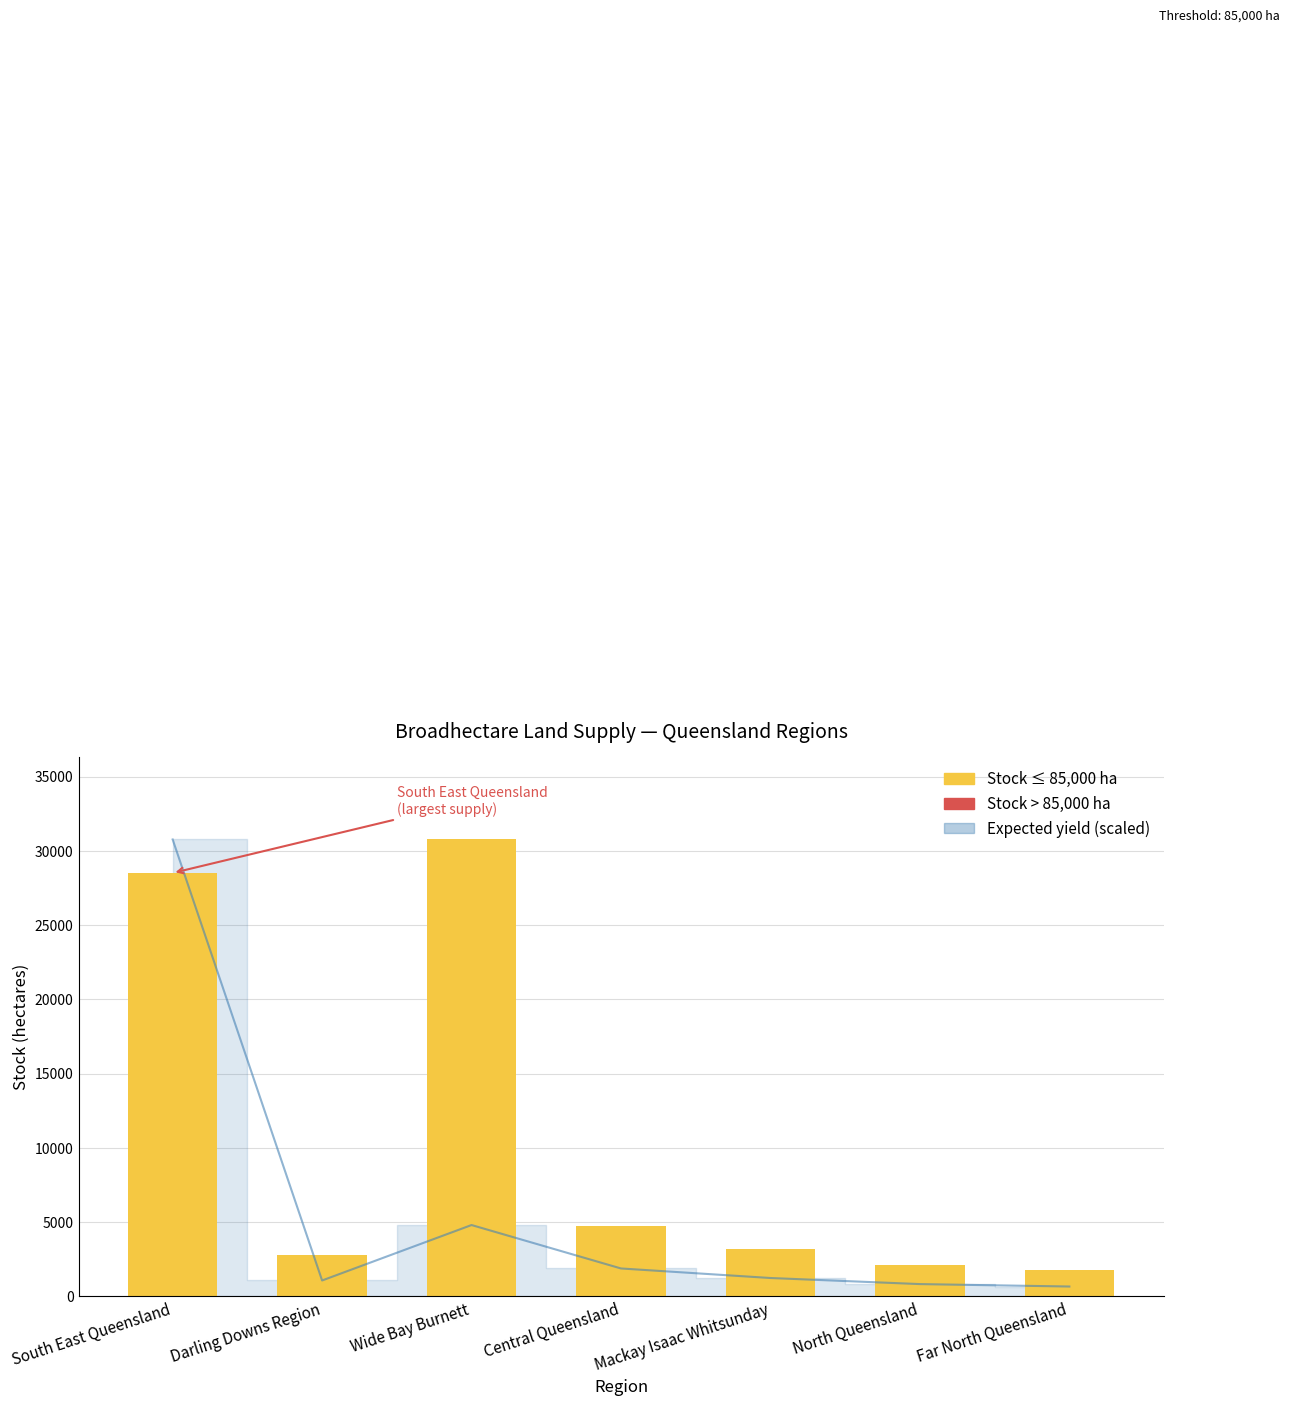

Where is Stock (hectares) — above threshold nearest to the value 0?

South East Queensland